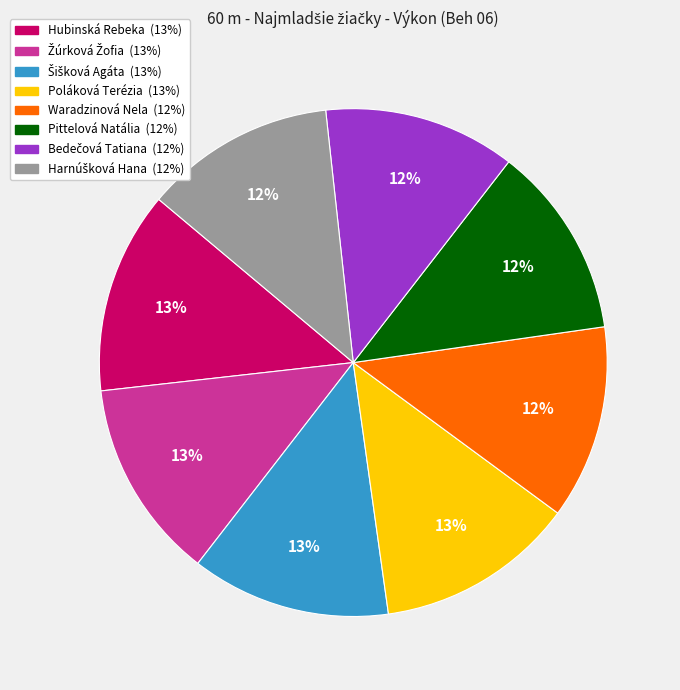

To the nearest percent, what is the difference between the largest and smallest slice percentages?

1%